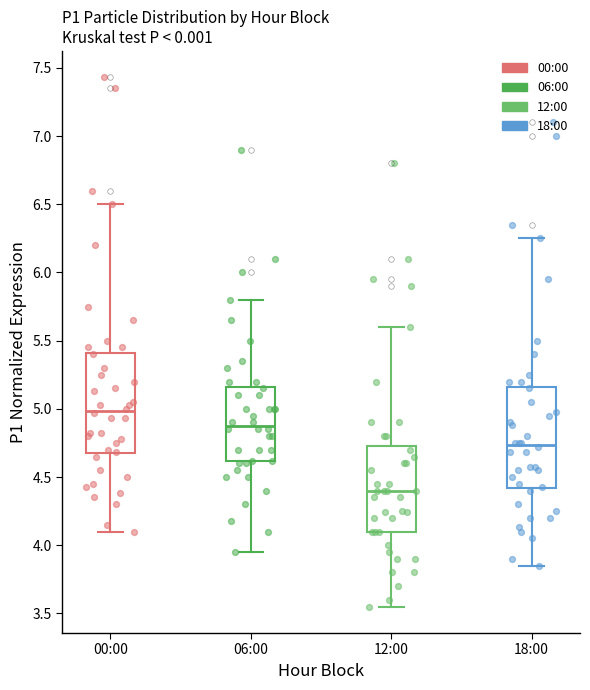

Reading left to right, transcribe this box plot: for each box, give where its median line is, the range the box spans, and where its two whiskers end, as read against the y-axis. The values are not printed on the chart, so give them approximately, as read against the axis.

00:00: median 5.00, box 4.65 to 5.40, whiskers 4.10 to 6.50
06:00: median 4.90, box 4.60 to 5.15, whiskers 3.95 to 5.80
12:00: median 4.40, box 4.10 to 4.75, whiskers 3.55 to 5.60
18:00: median 4.75, box 4.40 to 5.15, whiskers 3.85 to 6.25